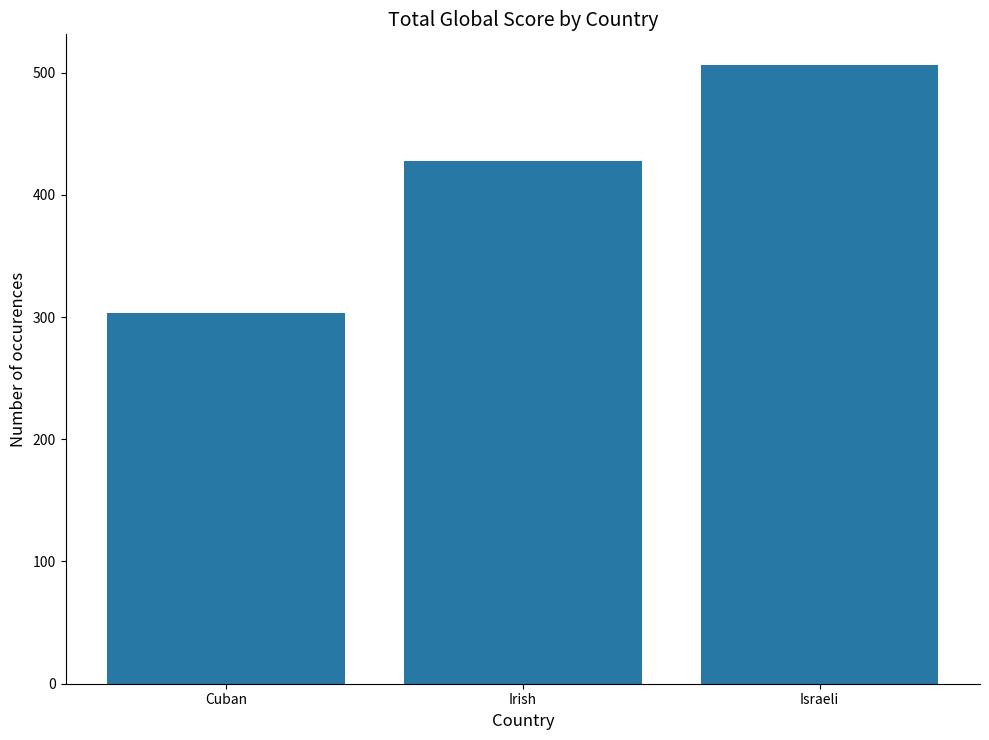

Reading left to right, what are all the values shown in this chart?

303	428	506